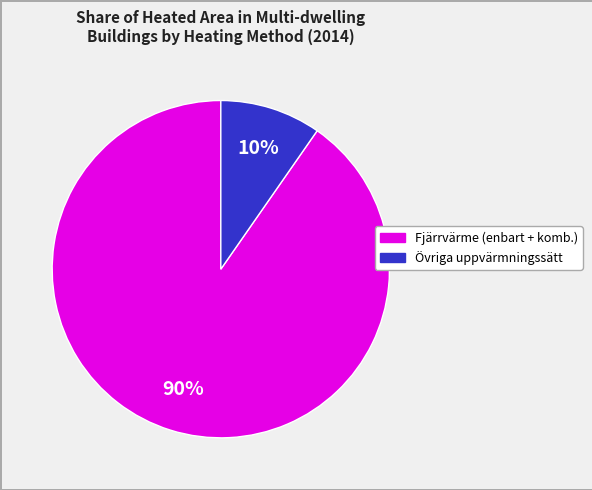

Is there any slice that represents more than half of the pie?

Yes